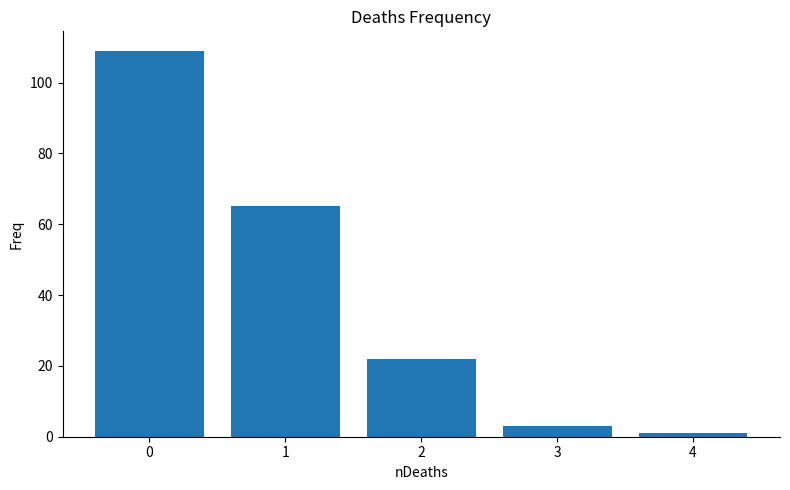

What is the sum of all values?

200